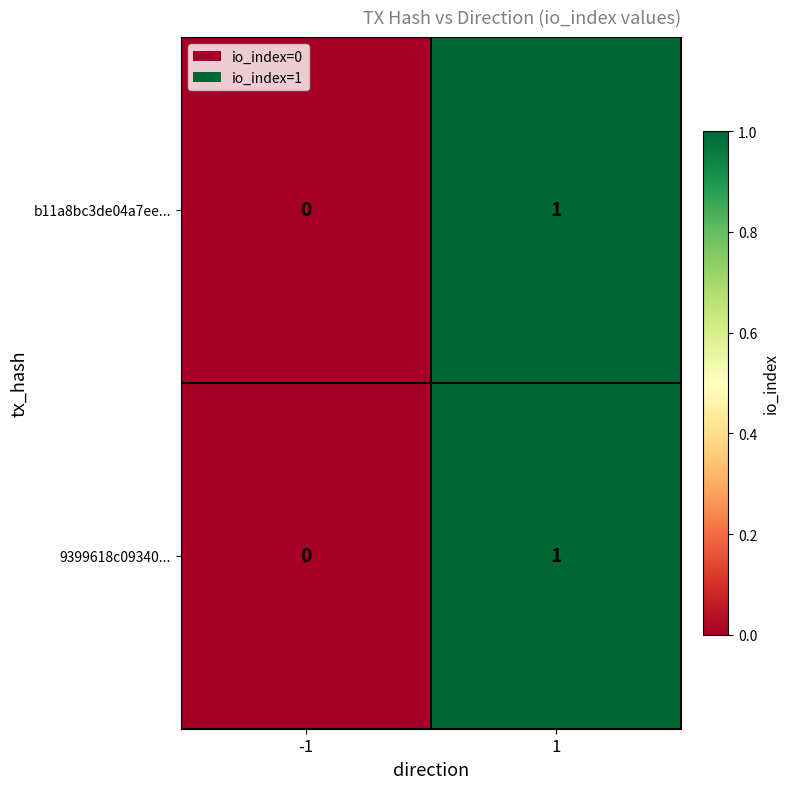

Is it true that 9399618c09340... equals 1 at 1?

True